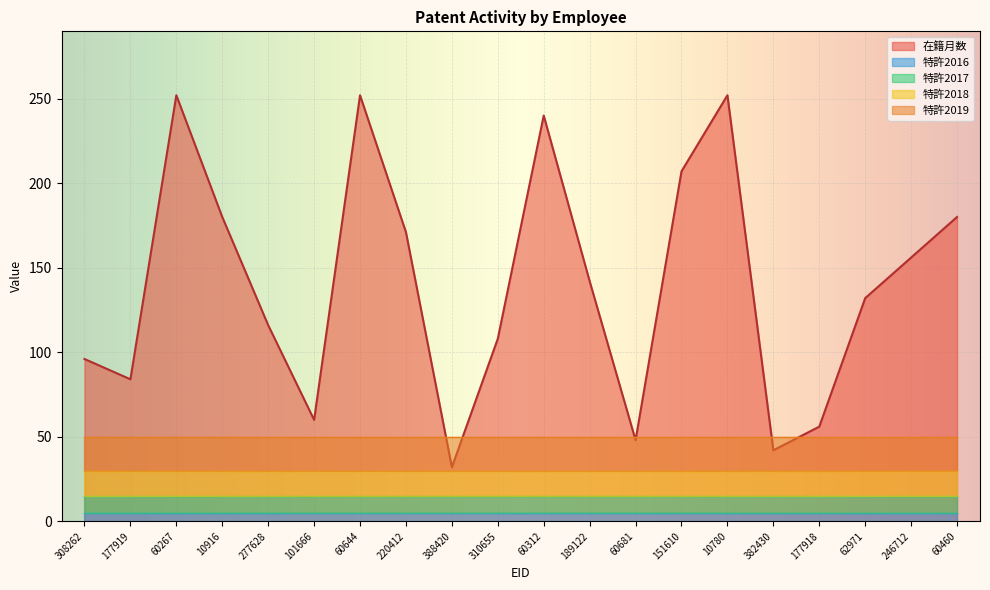

What is the maximum value shown in the chart?

252